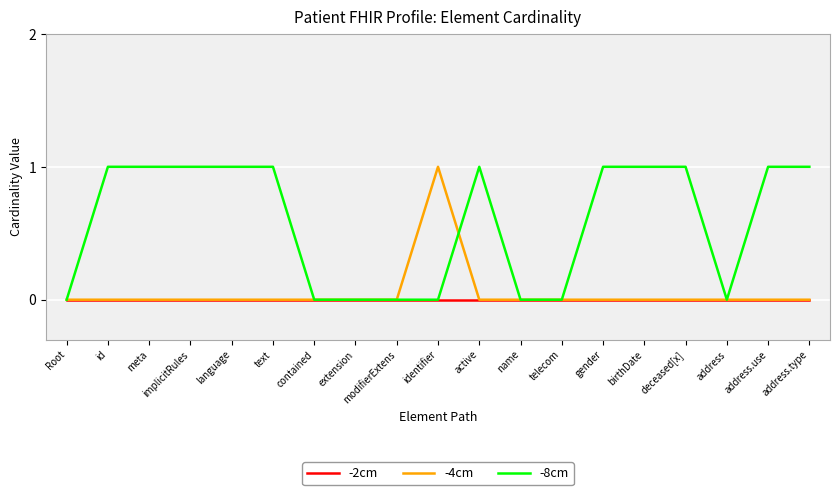

Which series has the largest total across all categories?

-8cm